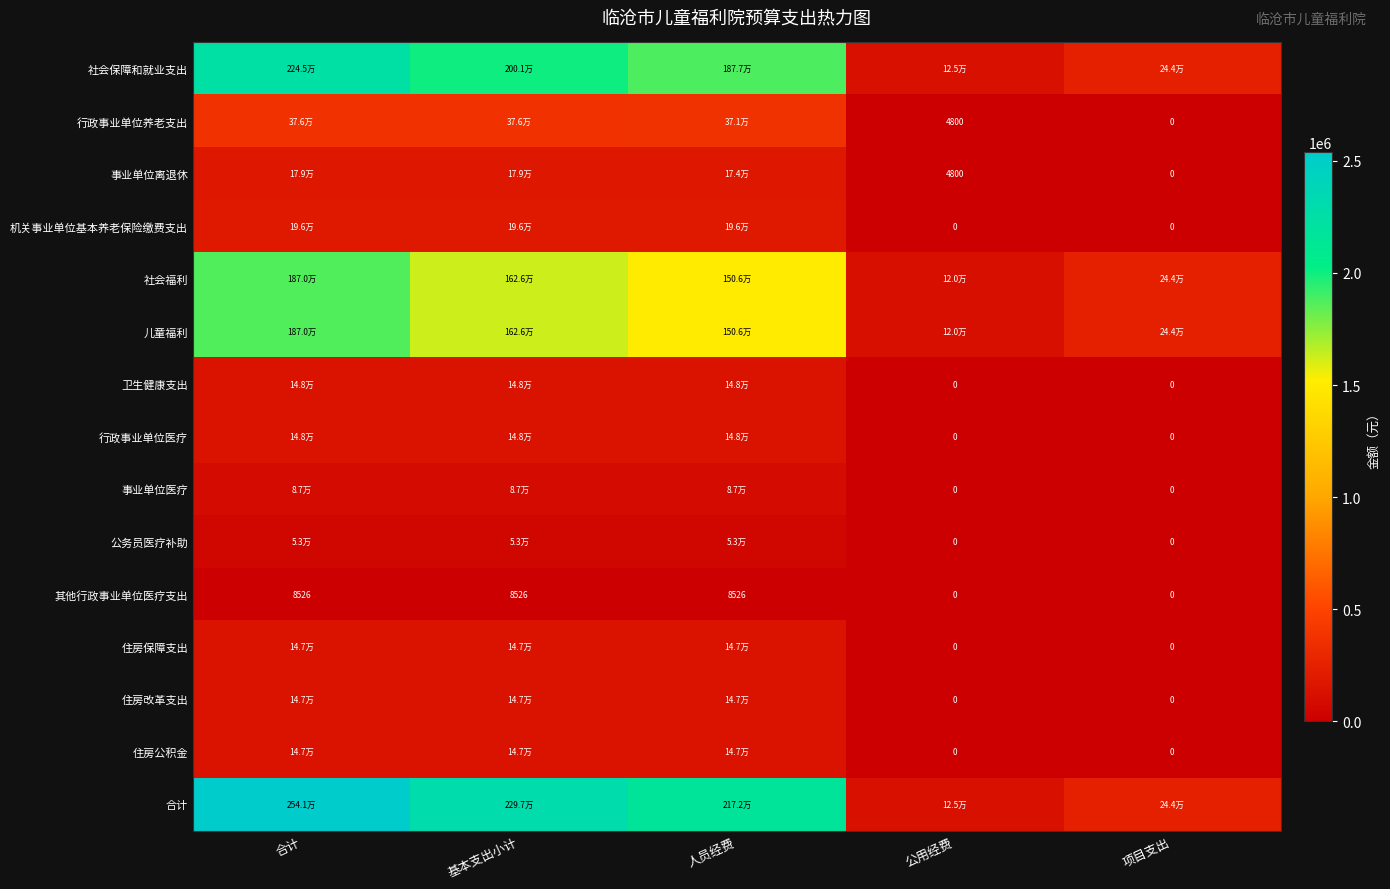

What is the difference between the second highest and second lowest values in the 事业单位离退休 series?

174468.5